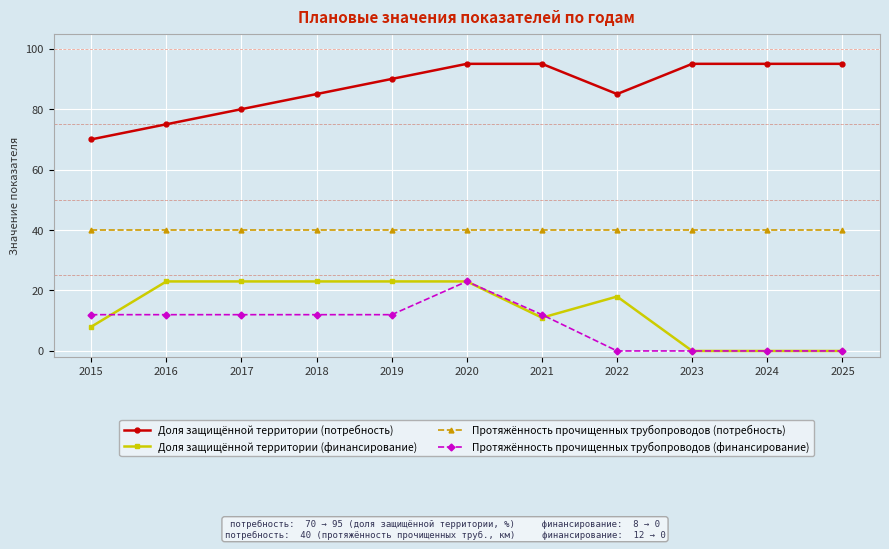

How many lines are shown in the chart?

4